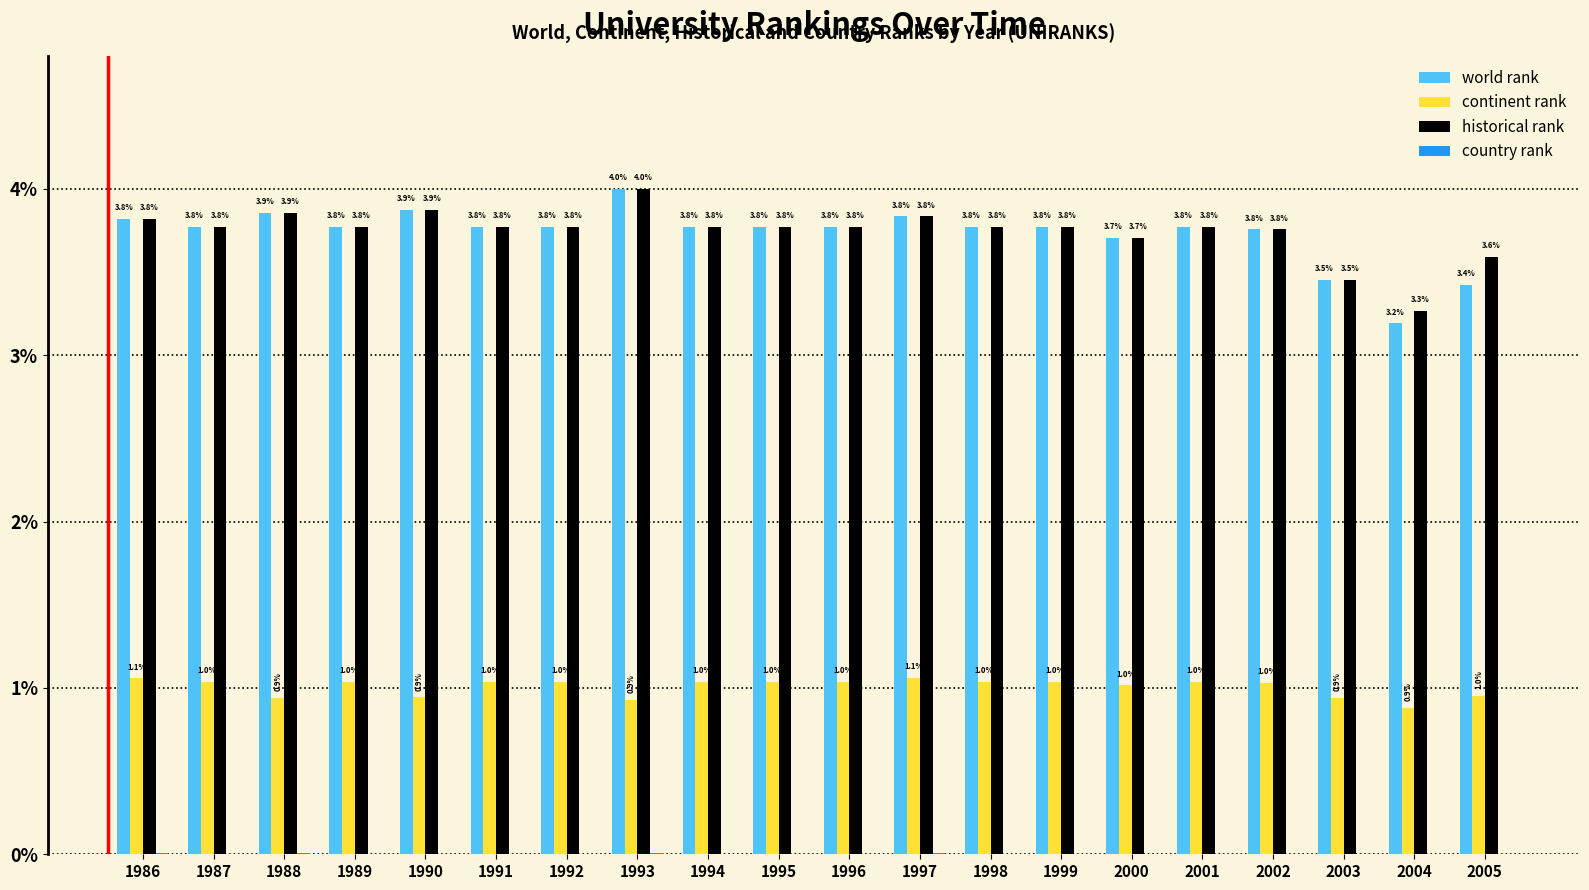

Is it true that continent rank equals 0.9 at 2003?

True